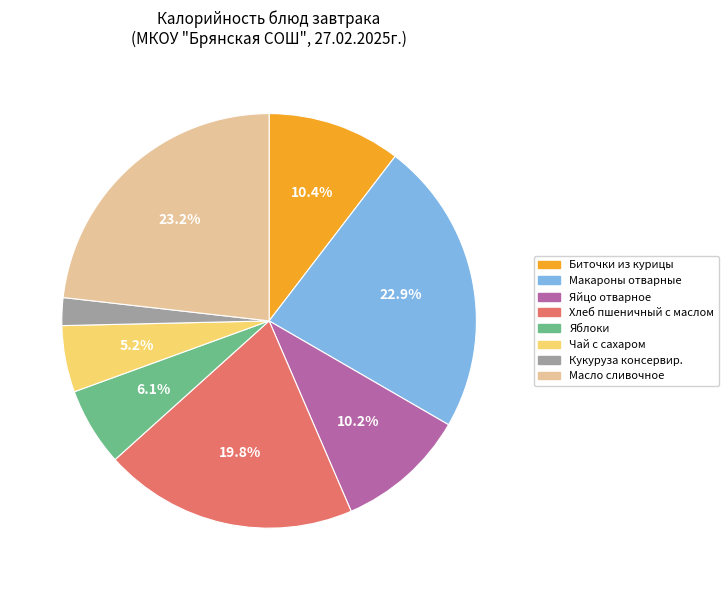

How many slices are in this pie chart?

8